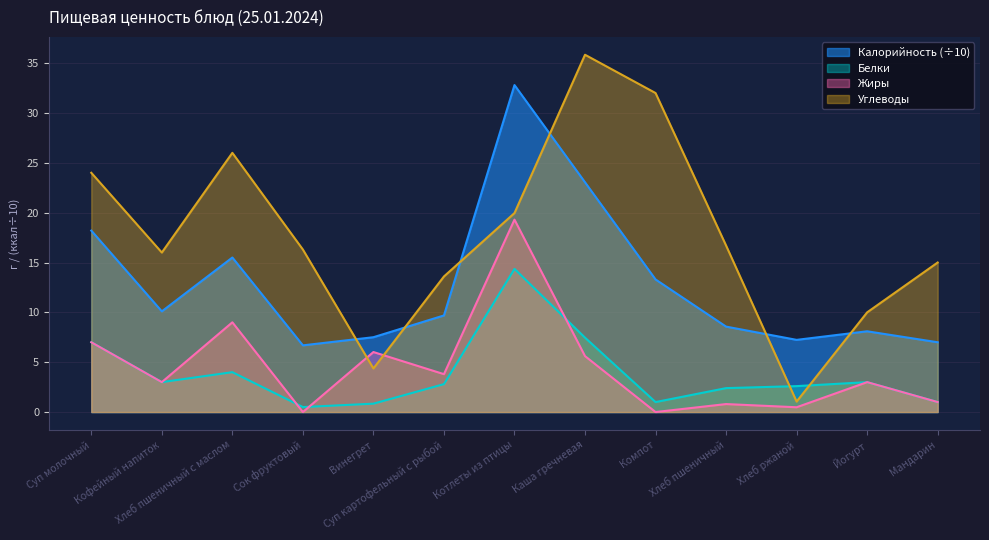

Reading left to right, extract all data points from this chart.

Калорийность: 18.2	10.1	15.5	6.7	7.5	9.7	32.8	23.0	13.3	8.6	7.2	8.1	7.0
Белки: 7.0	3.0	4.0	0.5	0.8	2.8	14.4	7.5	1.0	2.4	2.6	3.0	1.0
Жиры: 7.0	3.0	9.0	0.0	6.0	3.8	19.3	5.6	0.0	0.8	0.5	3.0	1.0
Углеводы: 24.0	16.0	26.0	16.3	4.4	13.6	20.0	35.8	32.0	16.7	1.1	10.0	15.0